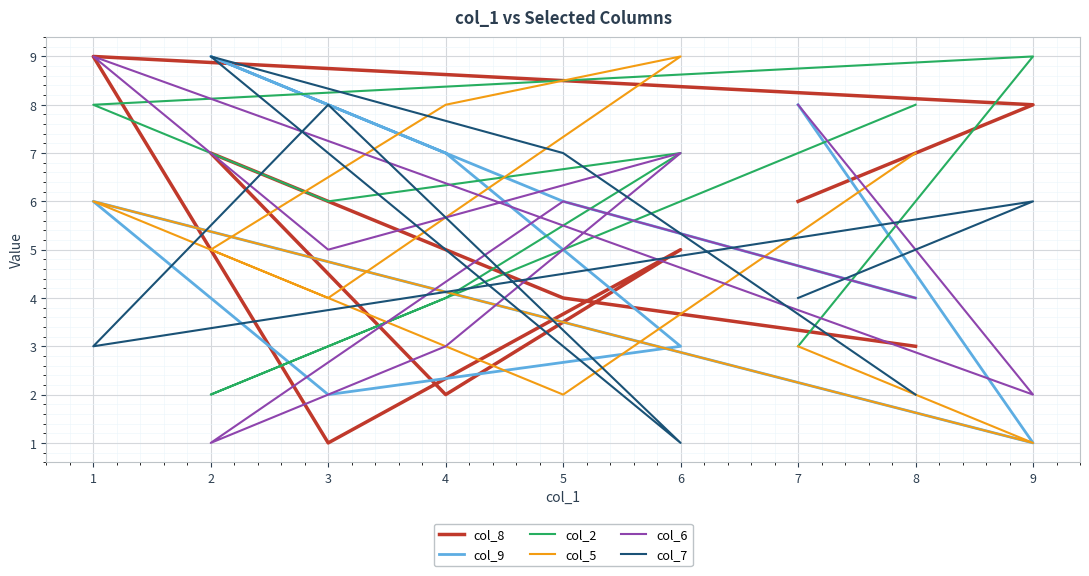

How many distinct data groups are displayed?

6